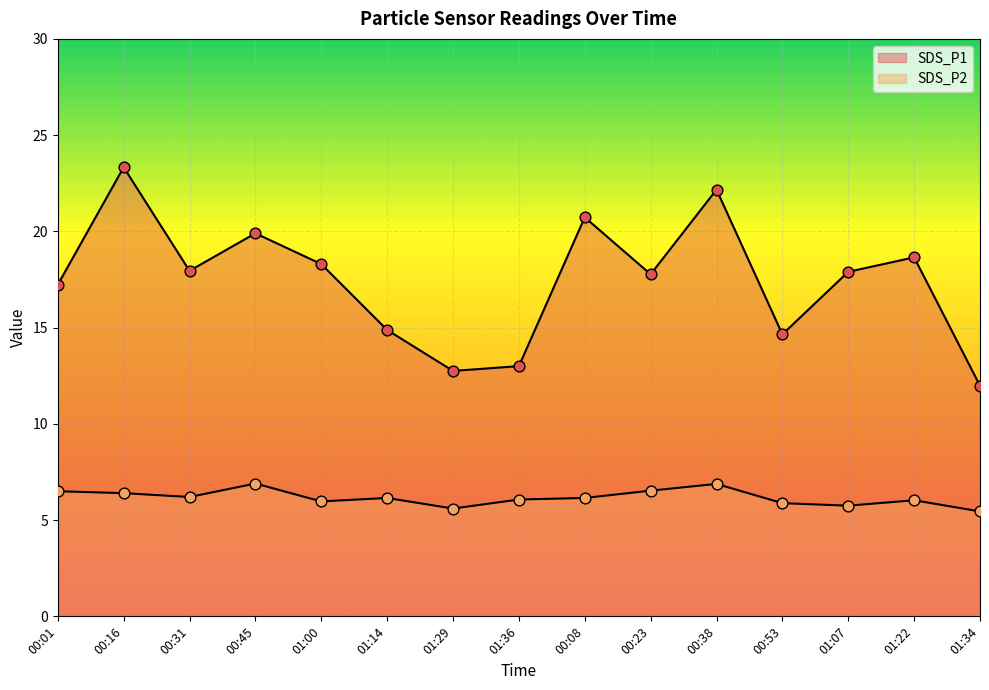

Which series has the largest Y range (max minus min)?

SDS_P1